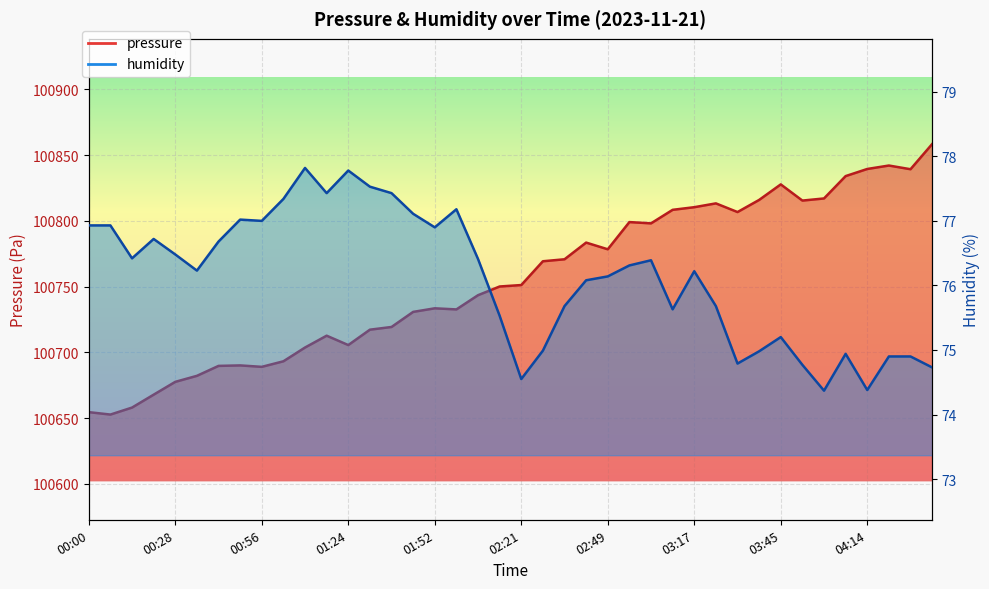

Is the value of pressure at 00:56 greater than the value of humidity at 03:45?

Yes